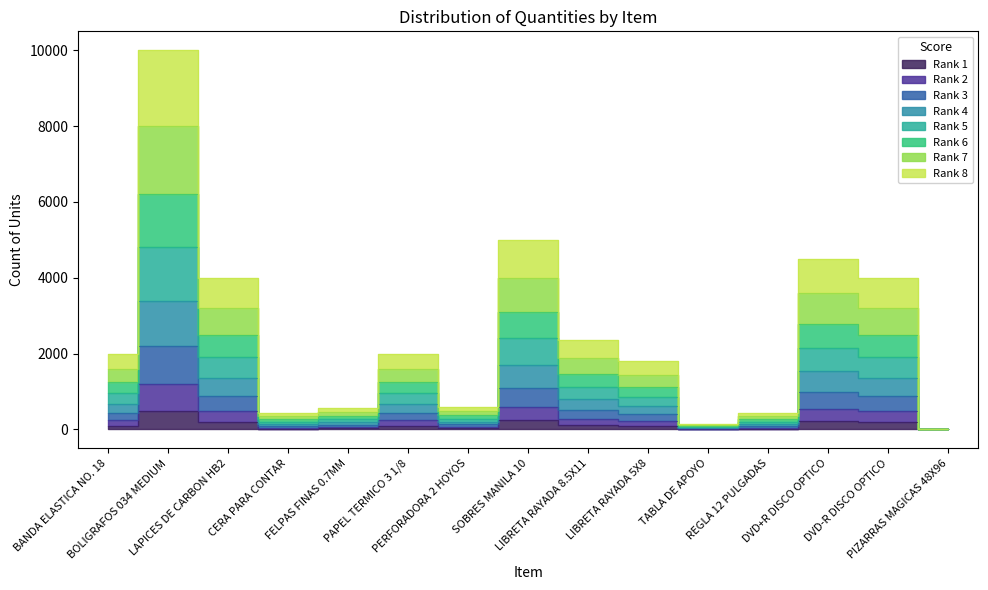

What is the average value?

126.2